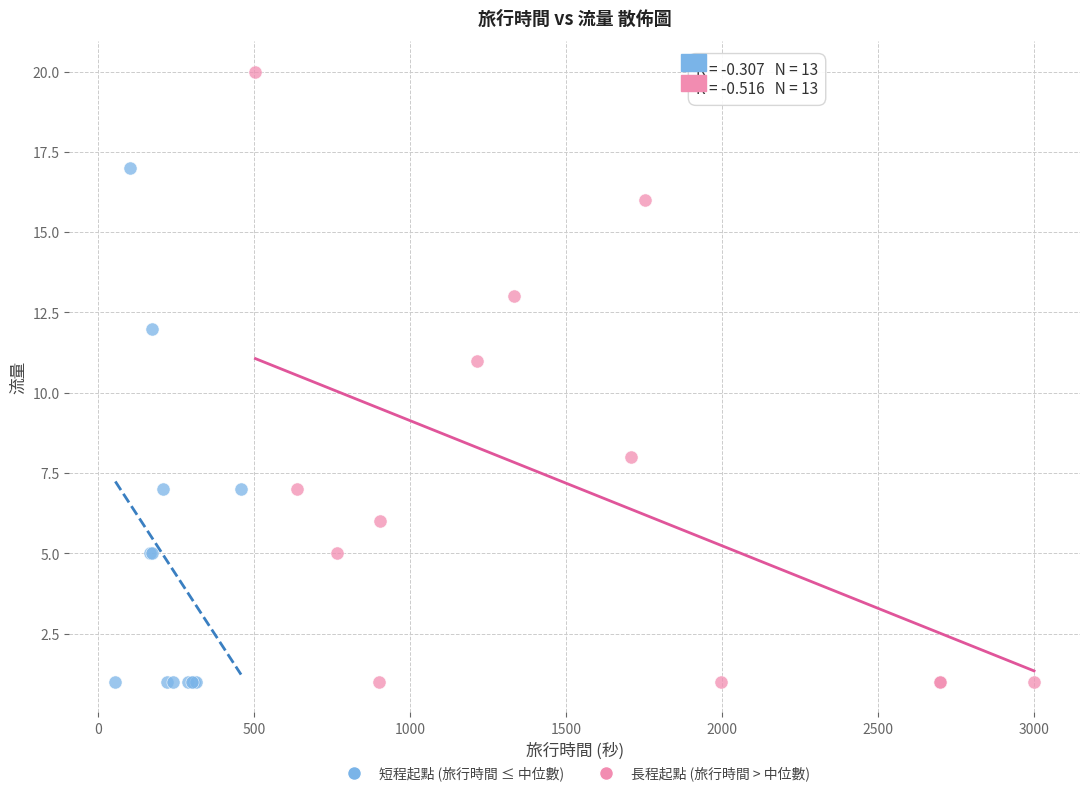

Which series contains the highest Y value?

長程起點 (旅行時間 > 中位數)